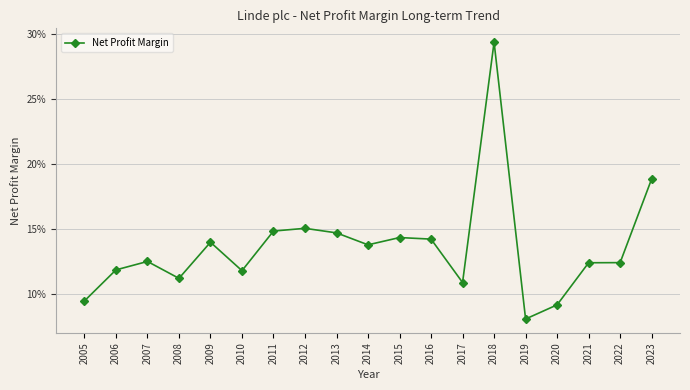

Does the chart have visible grid lines?

Yes